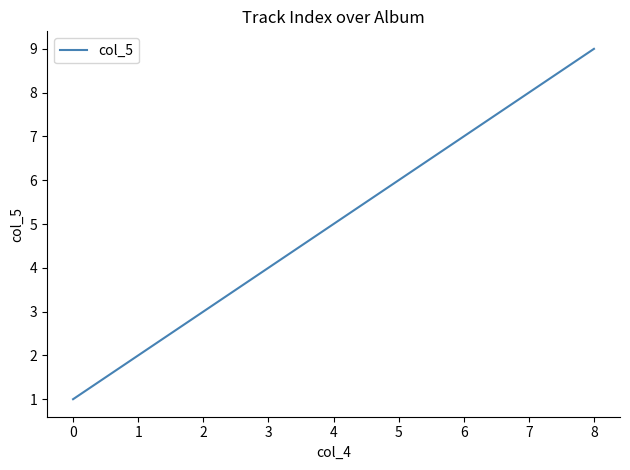

What is the change in value from 4 to 8?

+4